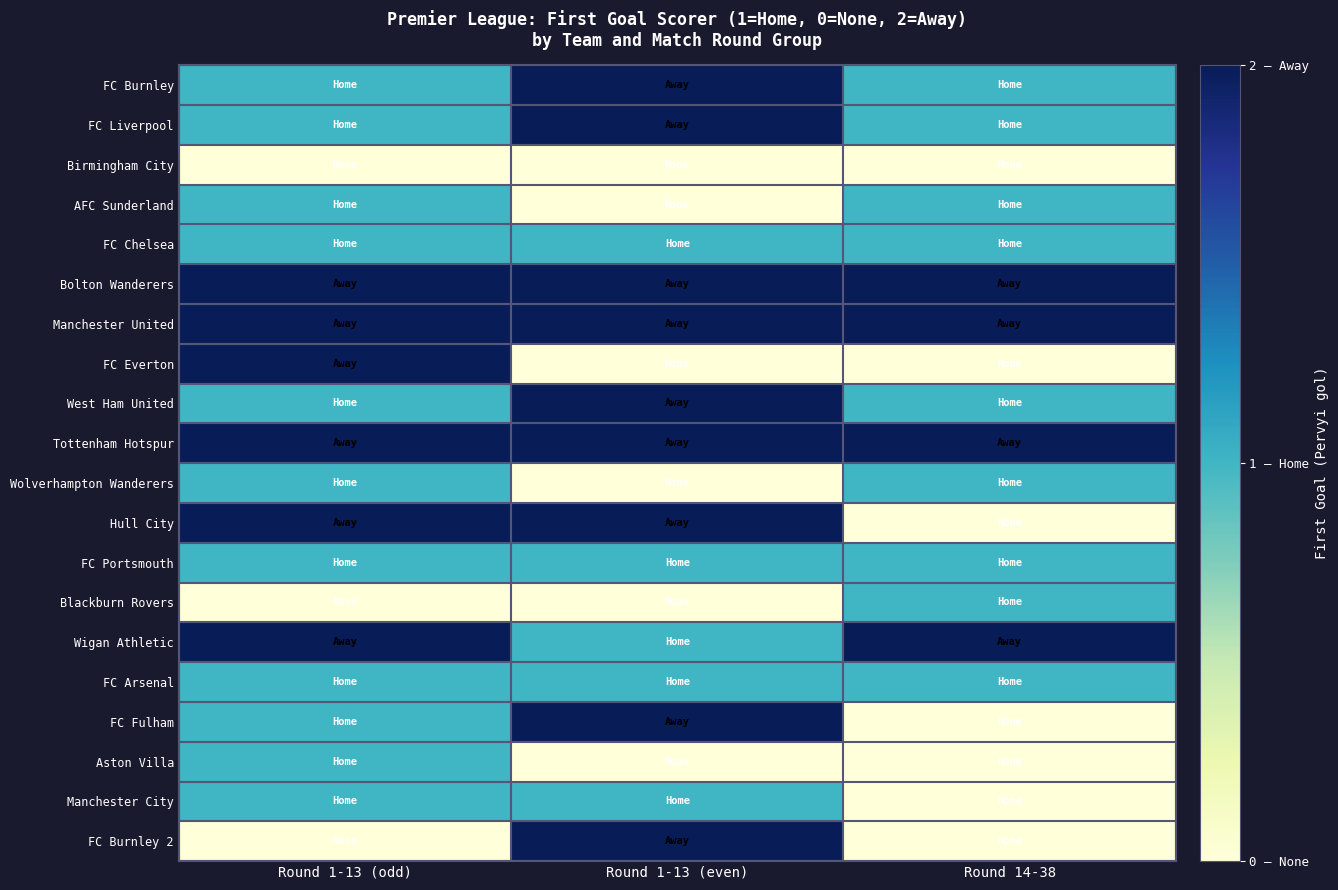

Reading left to right, transcribe all the data shown in this chart.

FC Burnley: Round 1-13 (odd)=1	Round 1-13 (even)=2	Round 14-38=1
FC Liverpool: Round 1-13 (odd)=1	Round 1-13 (even)=2	Round 14-38=1
Birmingham City: Round 1-13 (odd)=0	Round 1-13 (even)=0	Round 14-38=0
AFC Sunderland: Round 1-13 (odd)=1	Round 1-13 (even)=0	Round 14-38=1
FC Chelsea: Round 1-13 (odd)=1	Round 1-13 (even)=1	Round 14-38=1
Bolton Wanderers: Round 1-13 (odd)=2	Round 1-13 (even)=2	Round 14-38=2
Manchester United: Round 1-13 (odd)=2	Round 1-13 (even)=2	Round 14-38=2
FC Everton: Round 1-13 (odd)=2	Round 1-13 (even)=0	Round 14-38=0
West Ham United: Round 1-13 (odd)=1	Round 1-13 (even)=2	Round 14-38=1
Tottenham Hotspur: Round 1-13 (odd)=2	Round 1-13 (even)=2	Round 14-38=2
Wolverhampton Wanderers: Round 1-13 (odd)=1	Round 1-13 (even)=0	Round 14-38=1
Hull City: Round 1-13 (odd)=2	Round 1-13 (even)=2	Round 14-38=0
FC Portsmouth: Round 1-13 (odd)=1	Round 1-13 (even)=1	Round 14-38=1
Blackburn Rovers: Round 1-13 (odd)=0	Round 1-13 (even)=0	Round 14-38=1
Wigan Athletic: Round 1-13 (odd)=2	Round 1-13 (even)=1	Round 14-38=2
FC Arsenal: Round 1-13 (odd)=1	Round 1-13 (even)=1	Round 14-38=1
FC Fulham: Round 1-13 (odd)=1	Round 1-13 (even)=2	Round 14-38=0
Aston Villa: Round 1-13 (odd)=1	Round 1-13 (even)=0	Round 14-38=0
Manchester City: Round 1-13 (odd)=1	Round 1-13 (even)=1	Round 14-38=0
FC Burnley 2: Round 1-13 (odd)=0	Round 1-13 (even)=2	Round 14-38=0